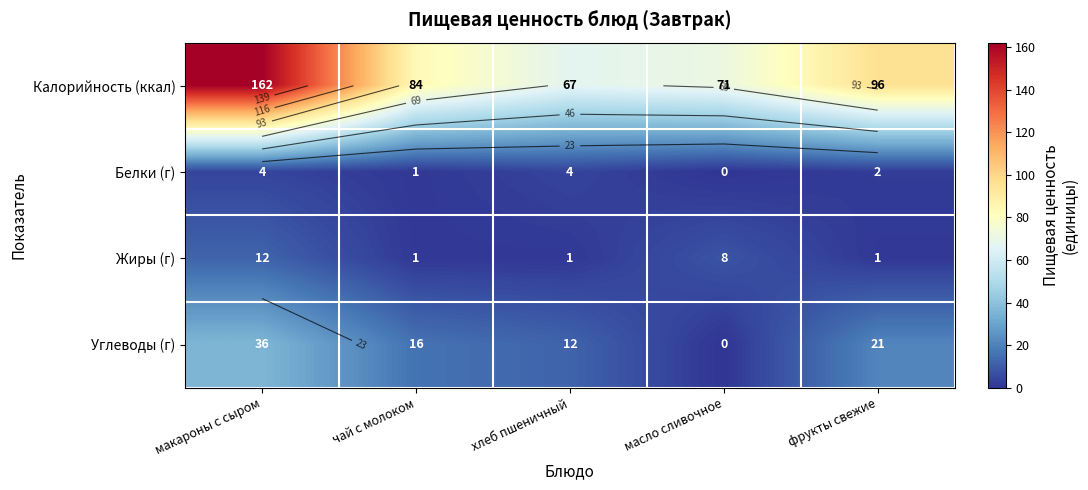

What is the average value of the Жиры (г) series?

5